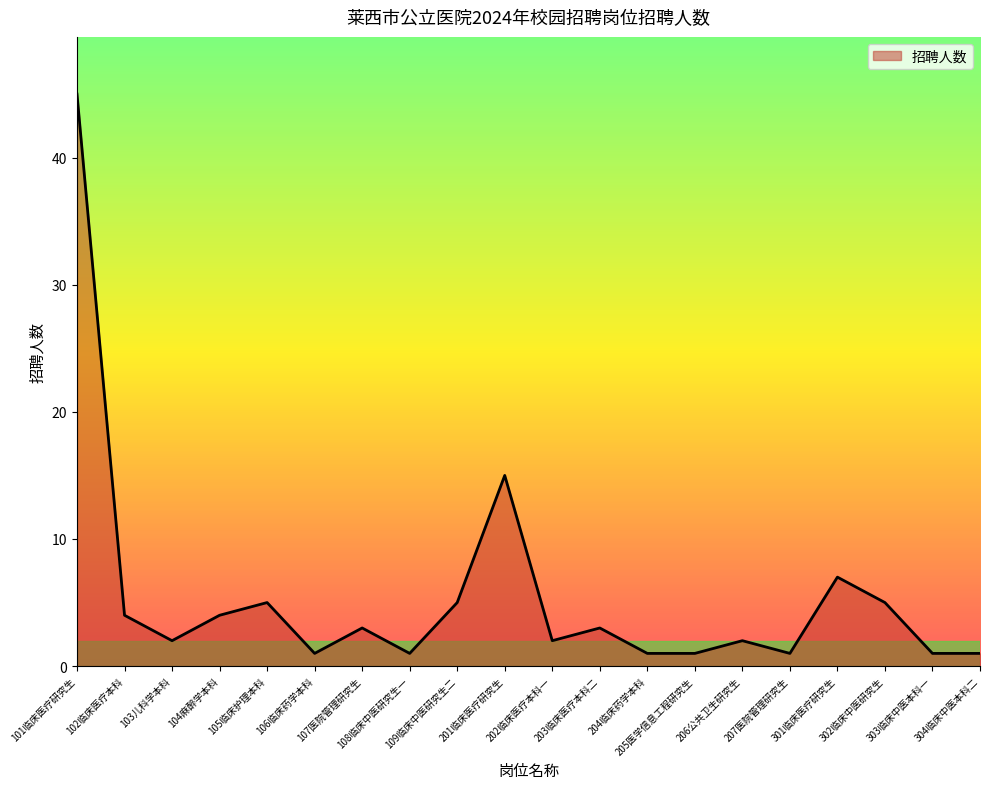

Does the chart have visible grid lines?

No